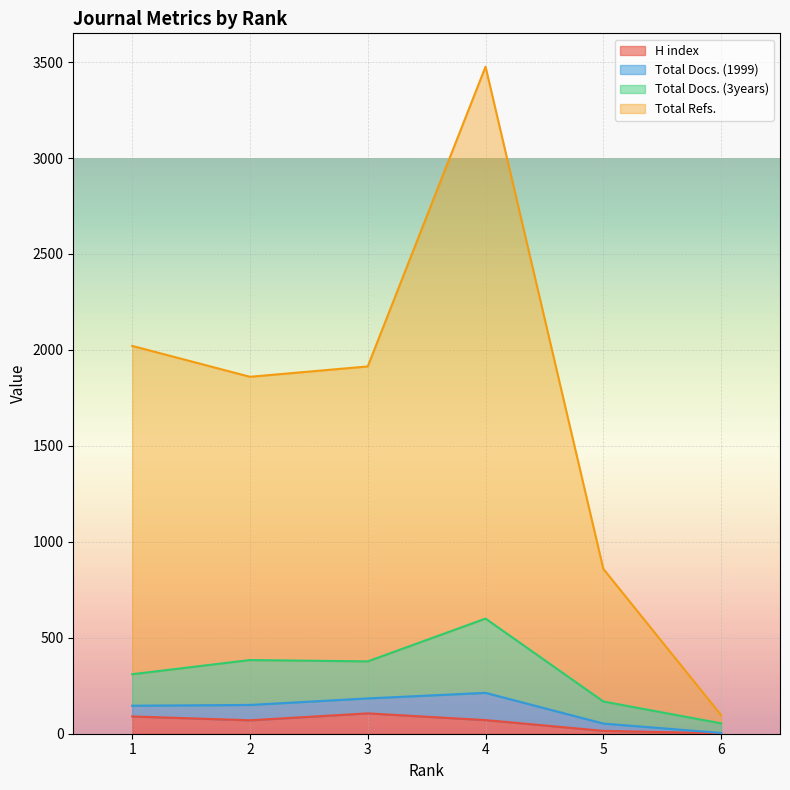

What is the highest value of the H index series?

106